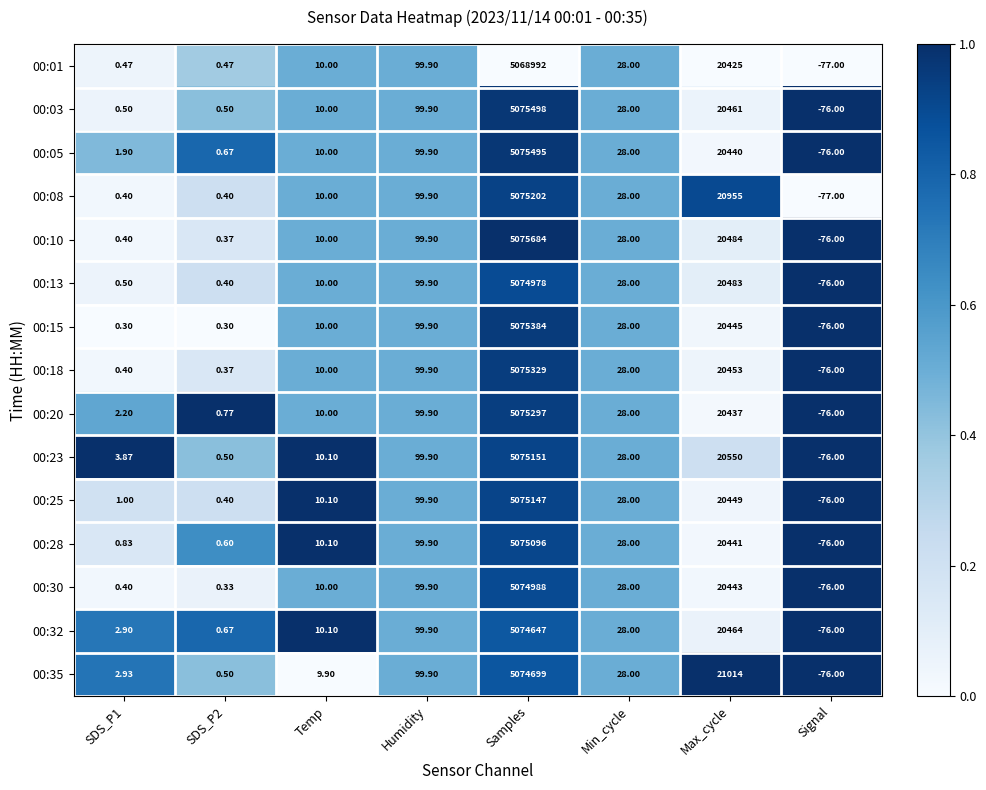

Between Humidity and Max_cycle, which series saw the biggest shift?

00:35